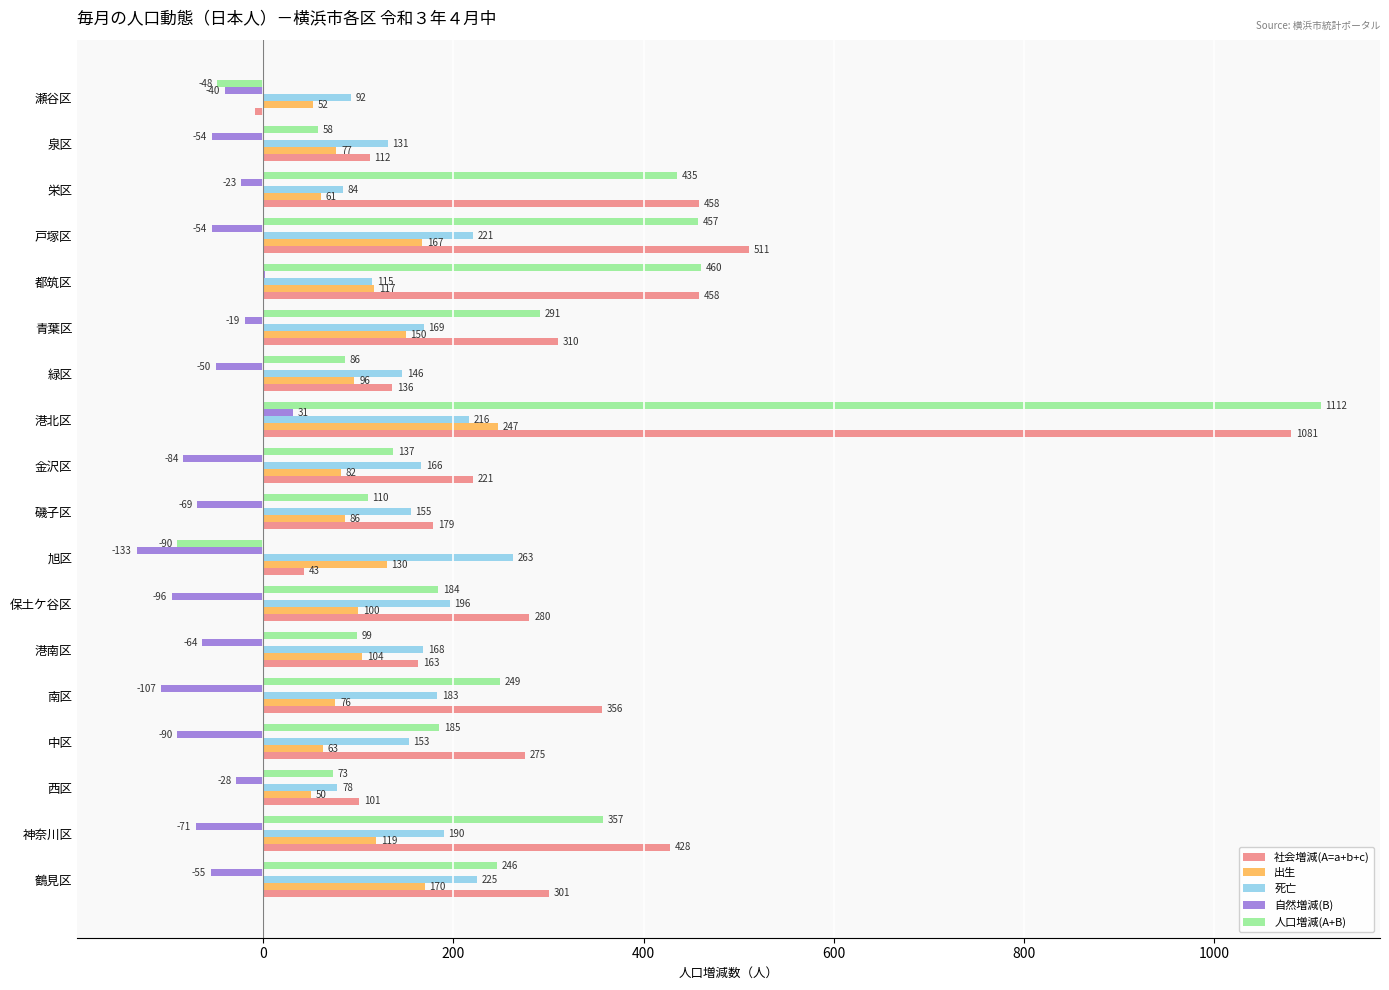

What is the greatest value displayed?

1112